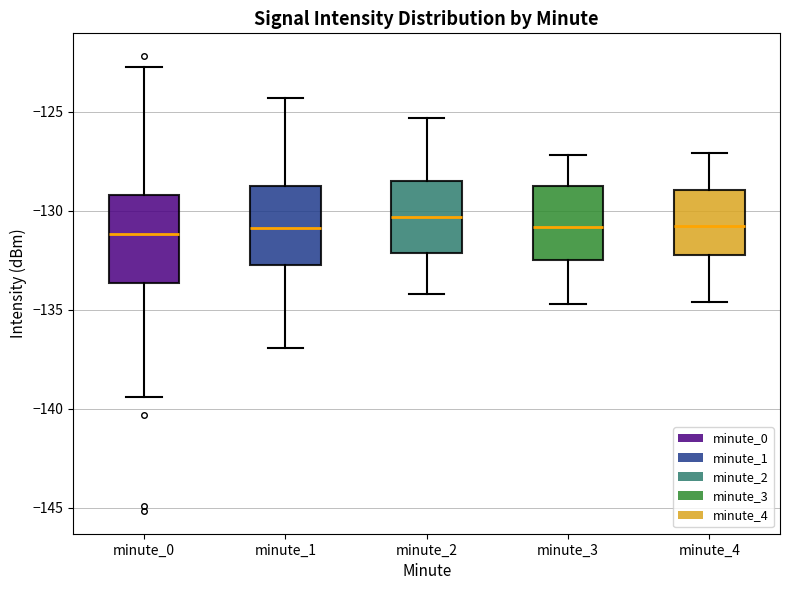

Reading left to right, read every box against the y-axis: the position of its median line, the range the box covers, and the ends of its whiskers. The values are not printed on the chart, so give them approximately, as read against the axis.

minute_0: median -131.0, box -133.5 to -129.0, whiskers -139.5 to -122.5
minute_1: median -131.0, box -132.5 to -128.5, whiskers -137.0 to -124.5
minute_2: median -130.5, box -132.0 to -128.5, whiskers -134.0 to -125.5
minute_3: median -131.0, box -132.5 to -129.0, whiskers -134.5 to -127.0
minute_4: median -131.0, box -132.0 to -129.0, whiskers -134.5 to -127.0